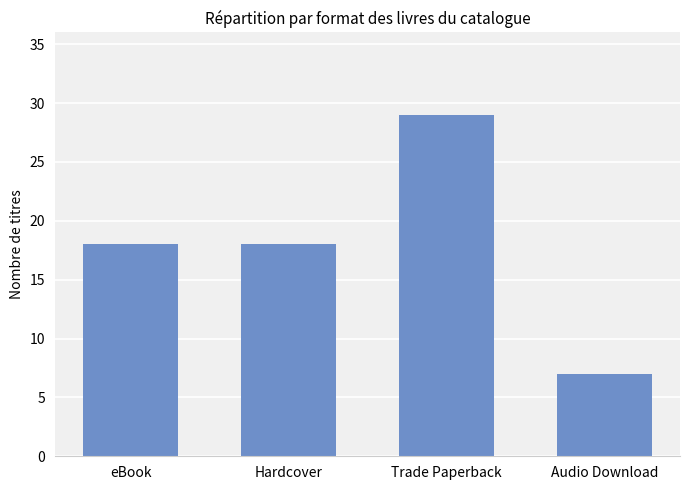

What is the value of the 4th bar from the left?

7